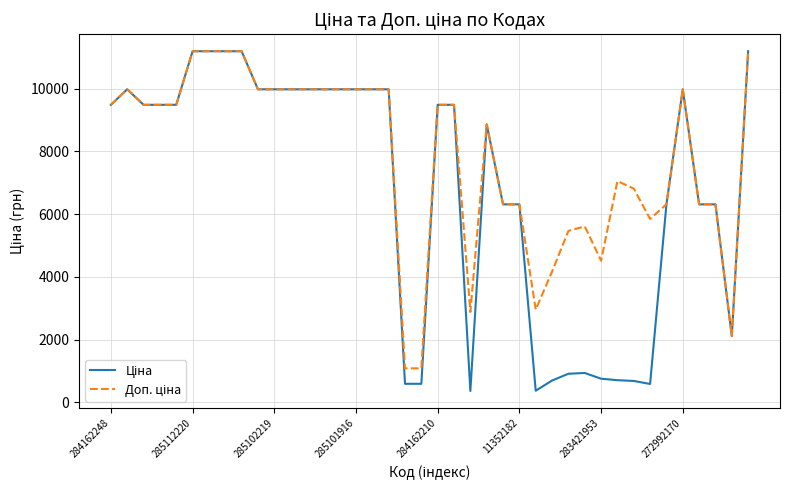

What is the minimum value shown in the chart?

359.9